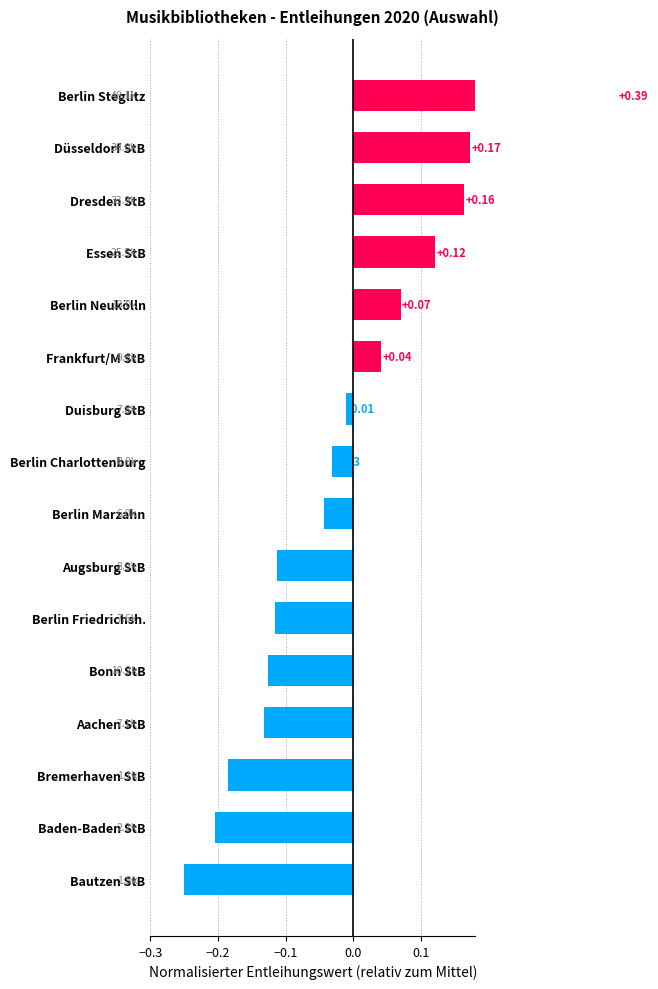

What is the approximate value at Bremerhaven StB?

-0.2